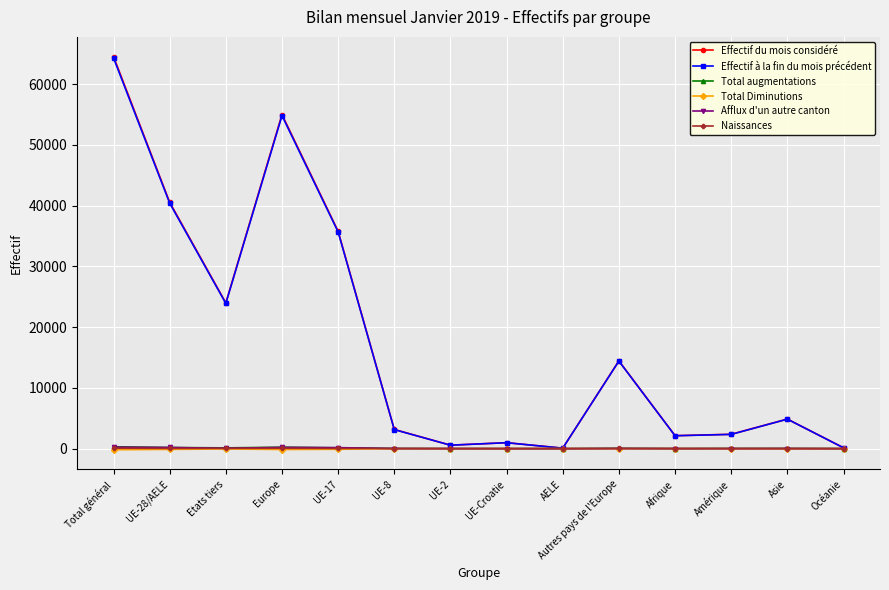

Which series has the widest spread of values?

Effectif du mois considéré